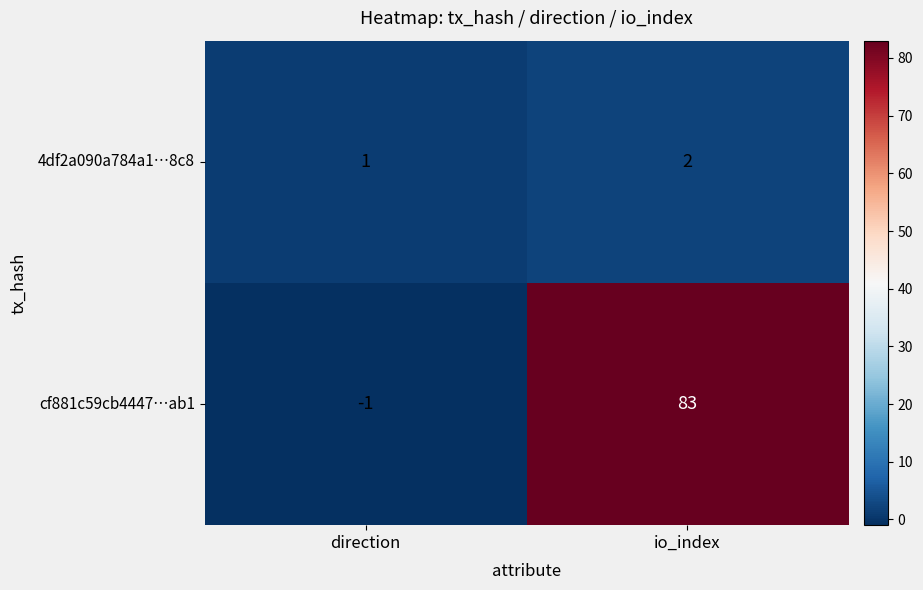

Count the number of categories in the chart.

2